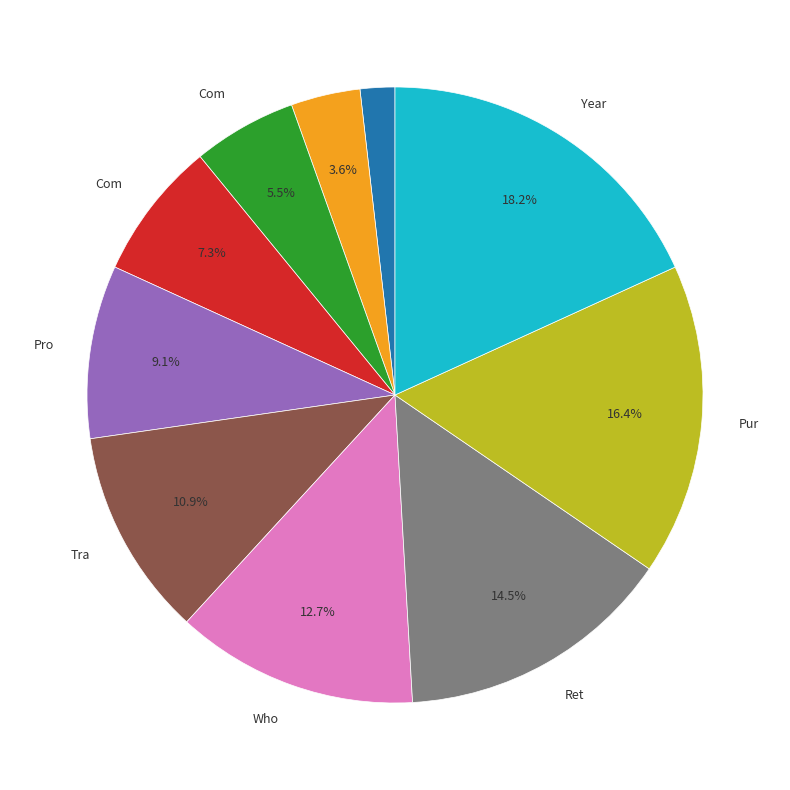

Does any single category account for the majority?

No